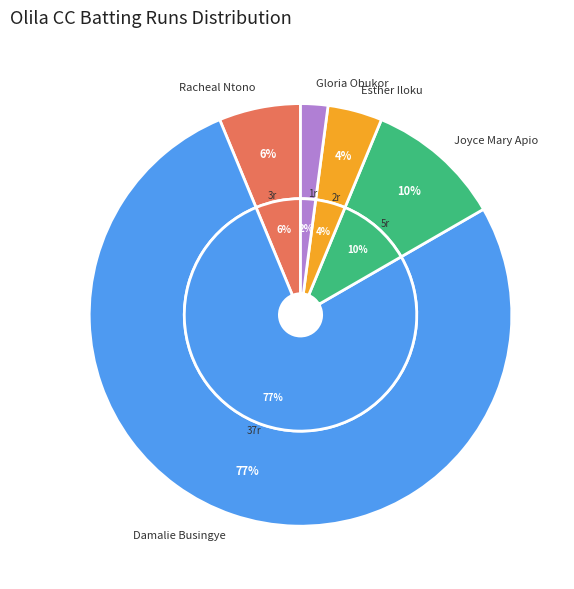

Do Proscovia Alako and Joyce Mary Apio together represent more than half of the pie?

No